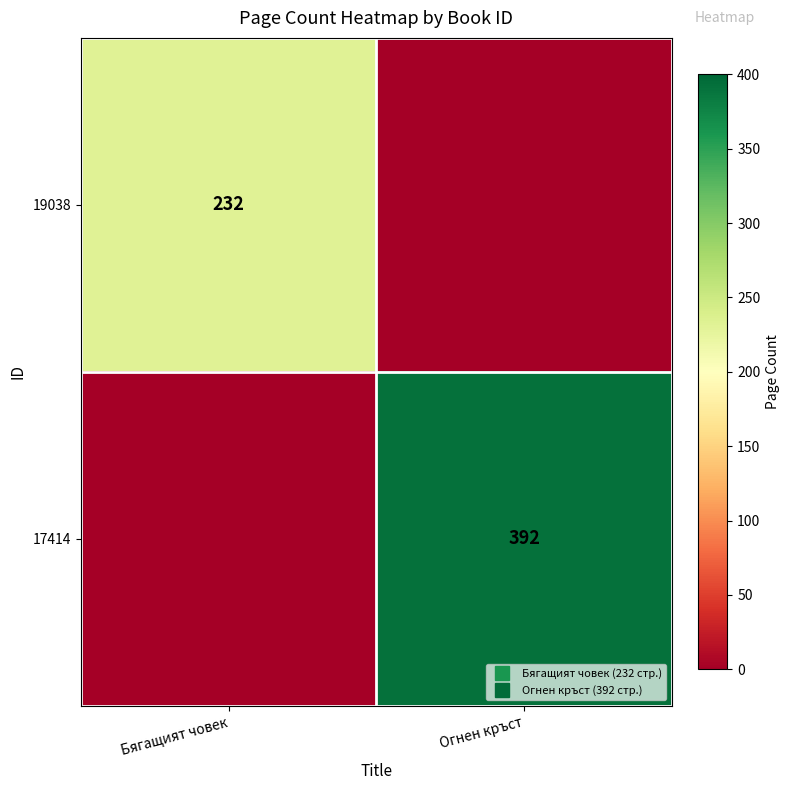

How many values in the 17414 series are below 392?

1